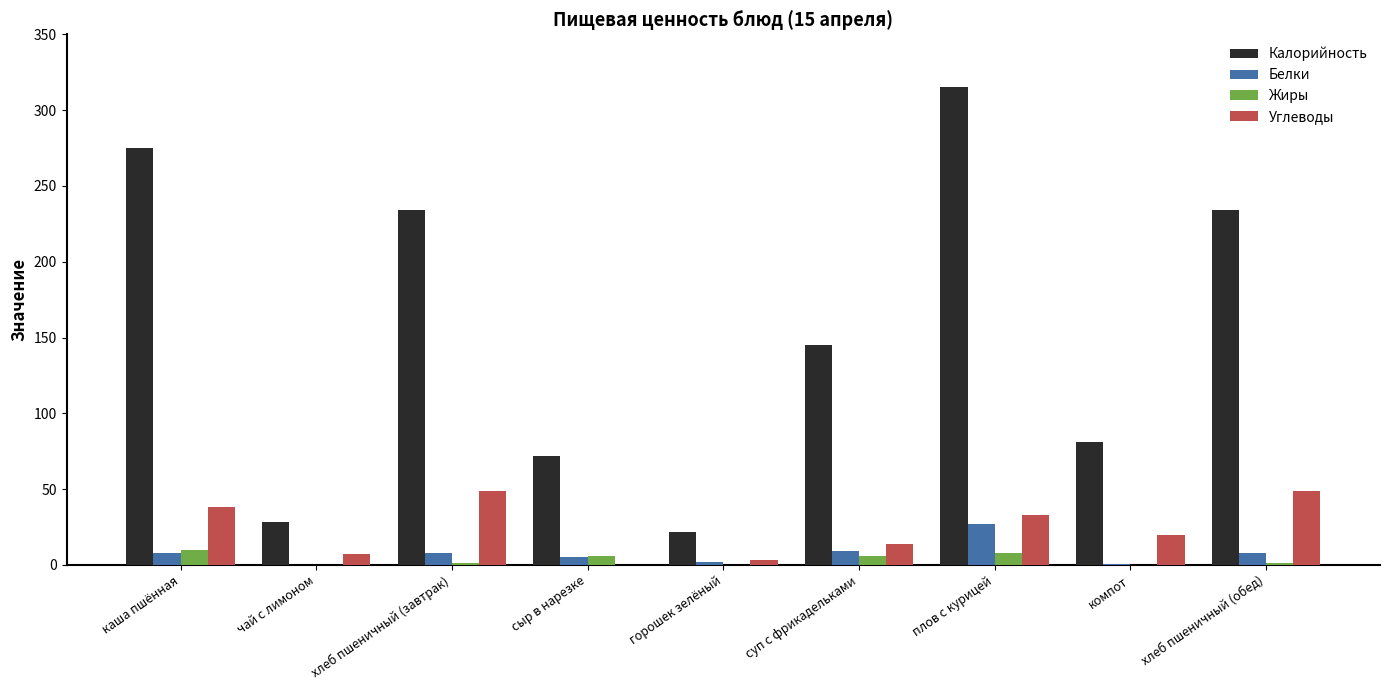

What is the greatest value displayed?

315.0